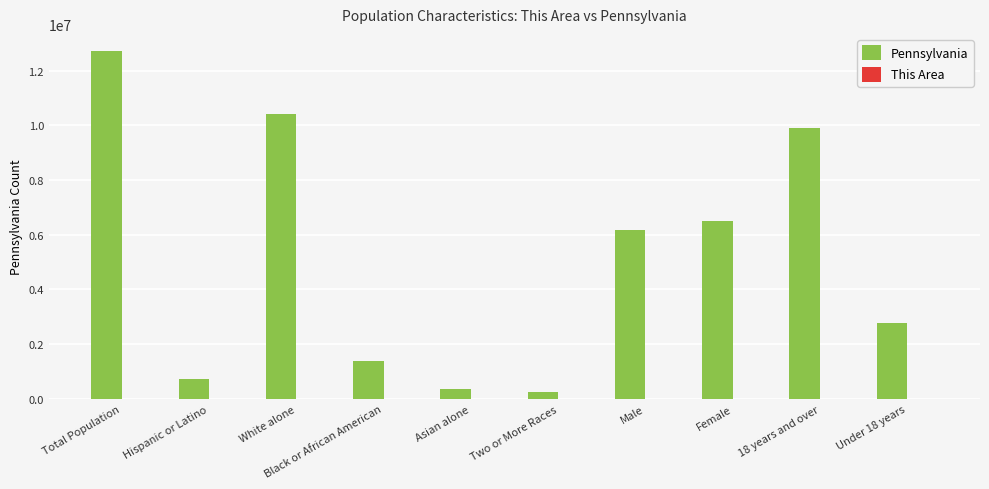

Which series changed the most between Black or African American and Two or More Races?

Pennsylvania